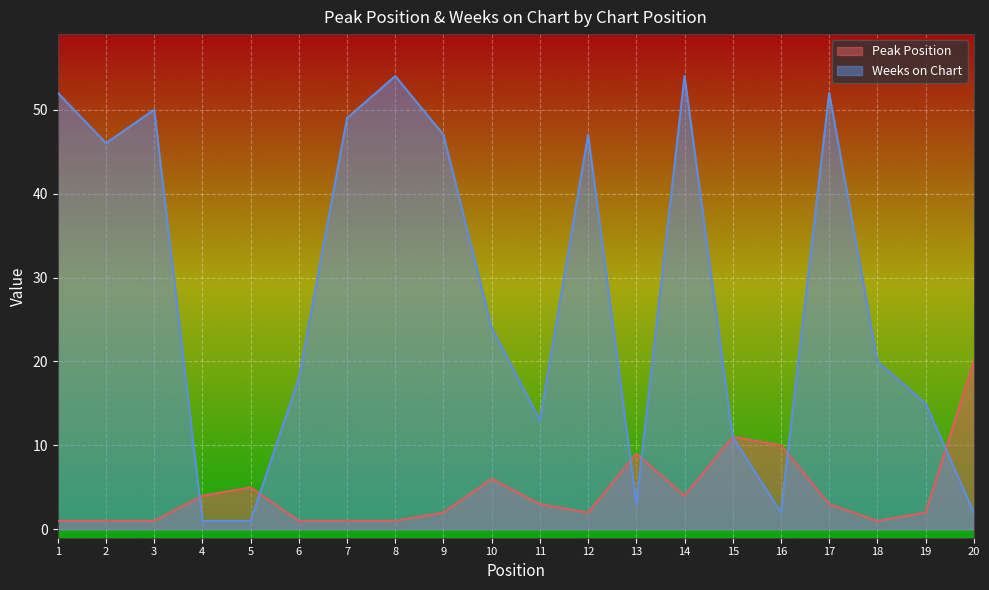

True or false: Peak Position has more than 1 points higher than both neighbors.

True